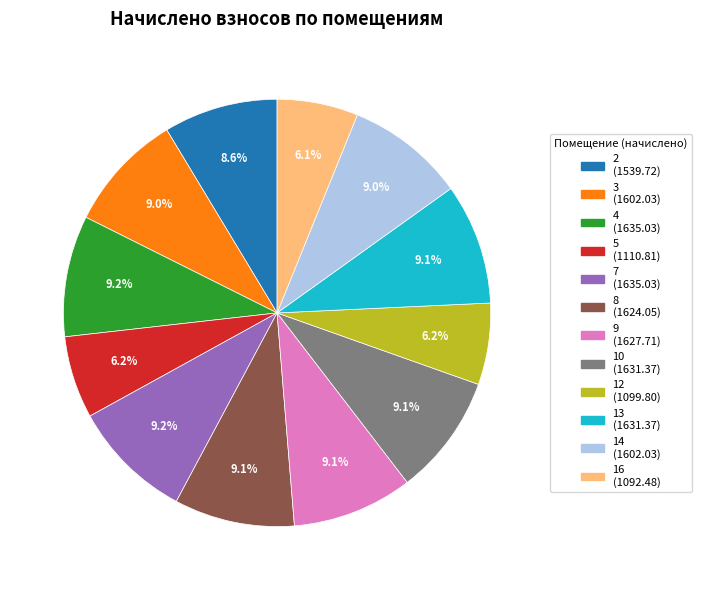

How many slices are in this pie chart?

12